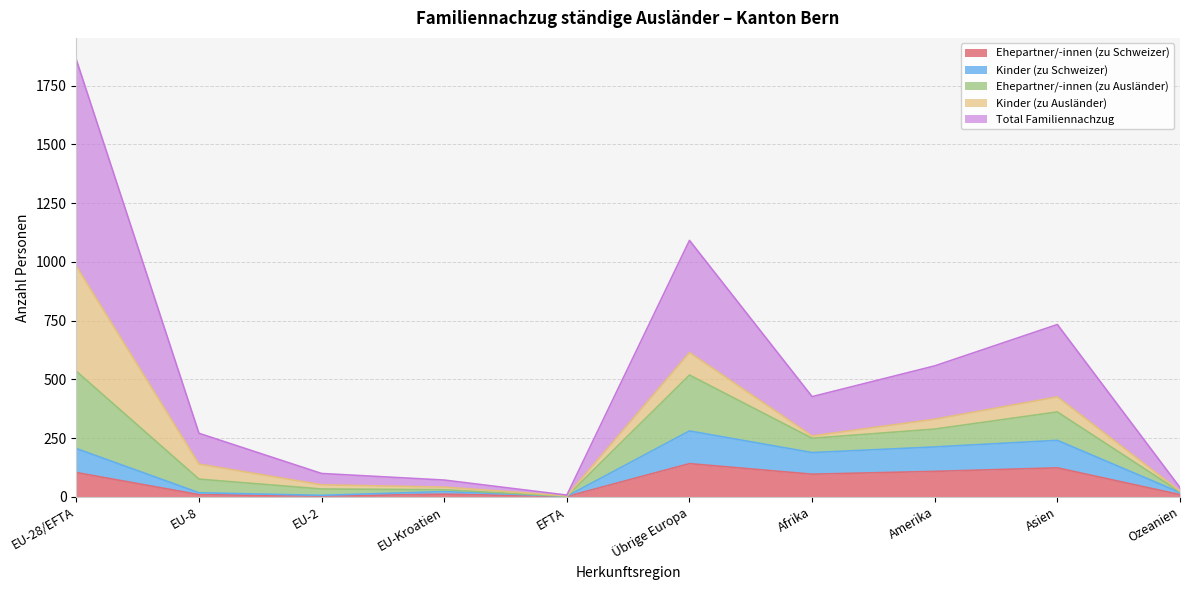

Does the chart have visible grid lines?

Yes